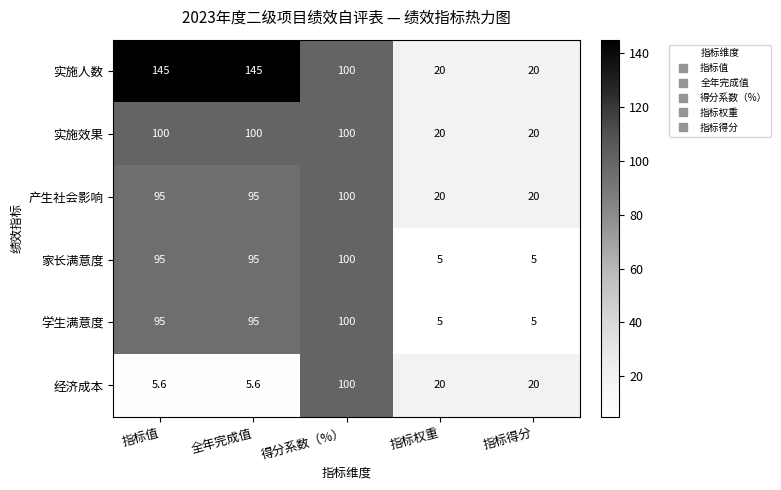

Reading left to right, extract all data points from this chart.

实施人数: 指标值=145.0	全年完成值=145.0	得分系数（%）=100.0	指标权重=20.0	指标得分=20.0
实施效果: 指标值=100.0	全年完成值=100.0	得分系数（%）=100.0	指标权重=20.0	指标得分=20.0
产生社会影响: 指标值=95.0	全年完成值=95.0	得分系数（%）=100.0	指标权重=20.0	指标得分=20.0
家长满意度: 指标值=95.0	全年完成值=95.0	得分系数（%）=100.0	指标权重=5.0	指标得分=5.0
学生满意度: 指标值=95.0	全年完成值=95.0	得分系数（%）=100.0	指标权重=5.0	指标得分=5.0
经济成本: 指标值=5.6	全年完成值=5.6	得分系数（%）=100.0	指标权重=20.0	指标得分=20.0